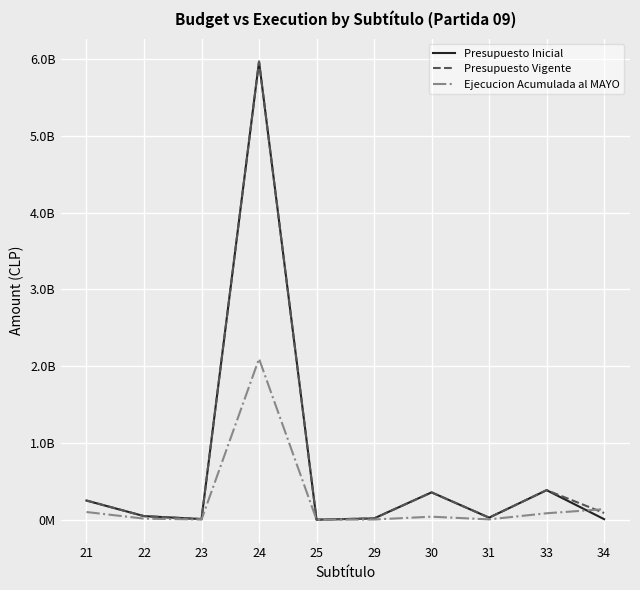

Which series ends up on top after the final intersection of Presupuesto Inicial and Presupuesto Vigente?

Presupuesto Inicial